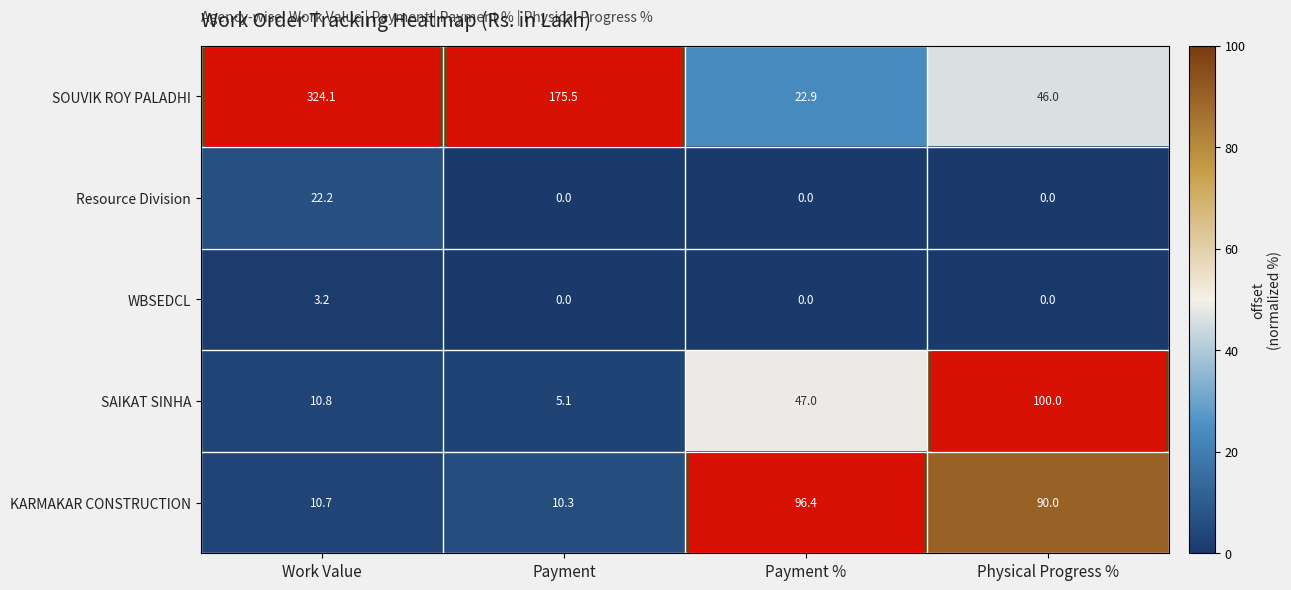

How many positive values does the Resource Division series have?

1